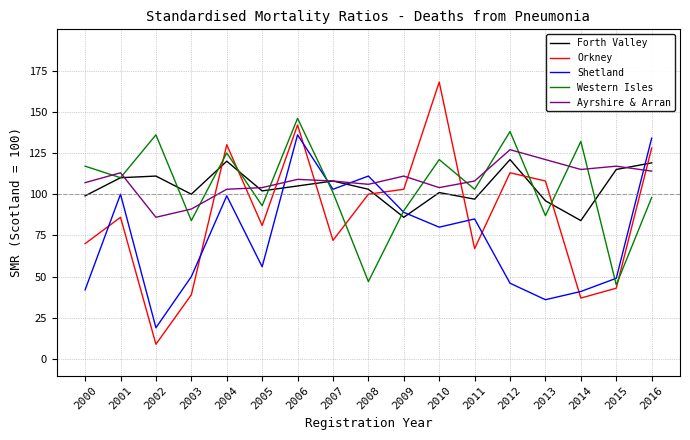

Which series has the largest total across all categories?

Ayrshire & Arran